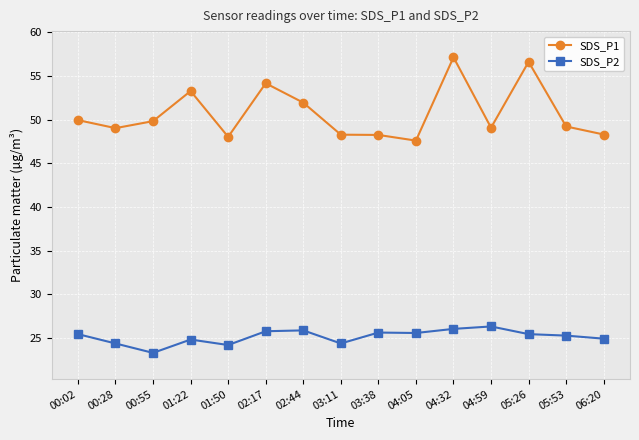

What position from the left is 06:20?

15